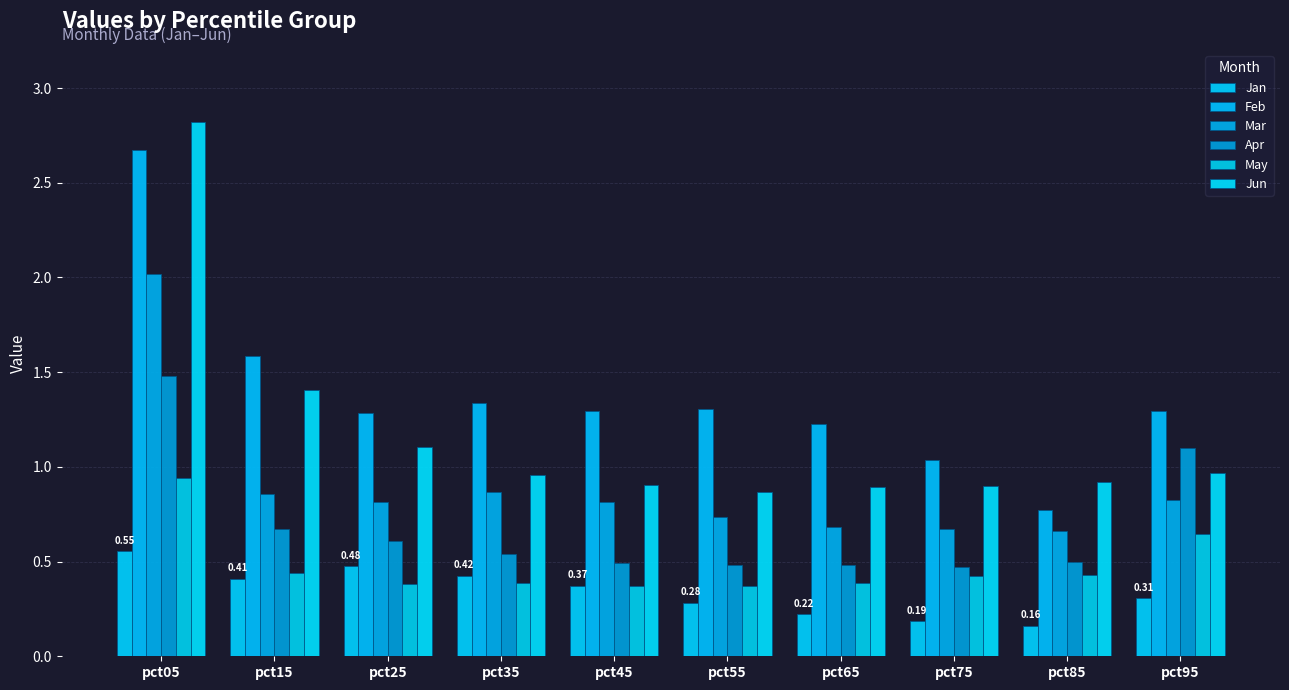

Count the number of categories in the chart.

10